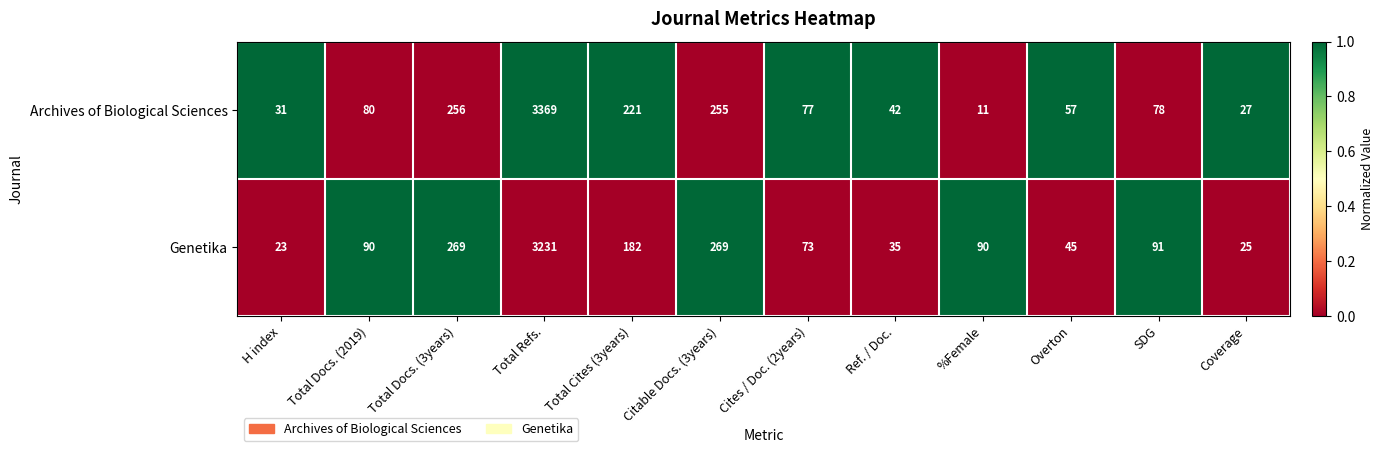

At which category does the chart reach its minimum across all series?

%Female